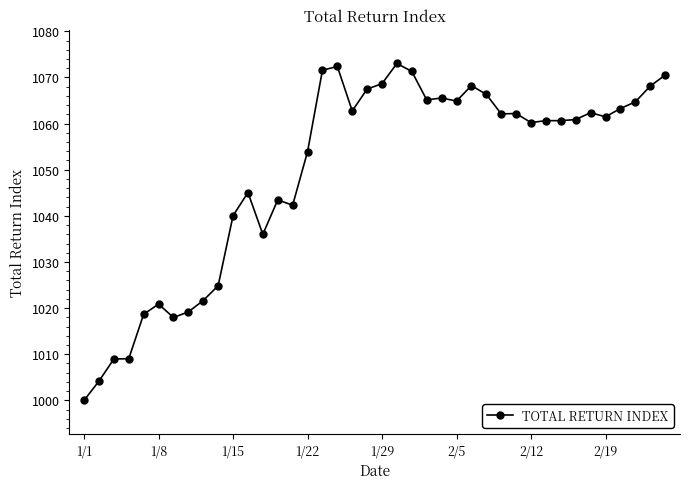

True or false: the data has more than 0 interior local peaks.

True